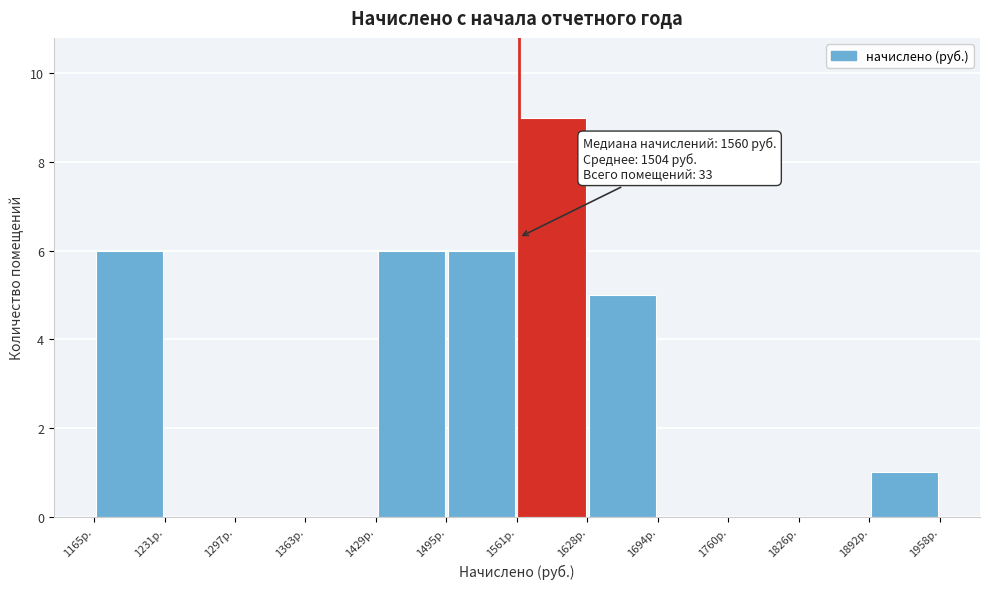

Which range on the x-axis has the tallest bar?

1560 to 1630